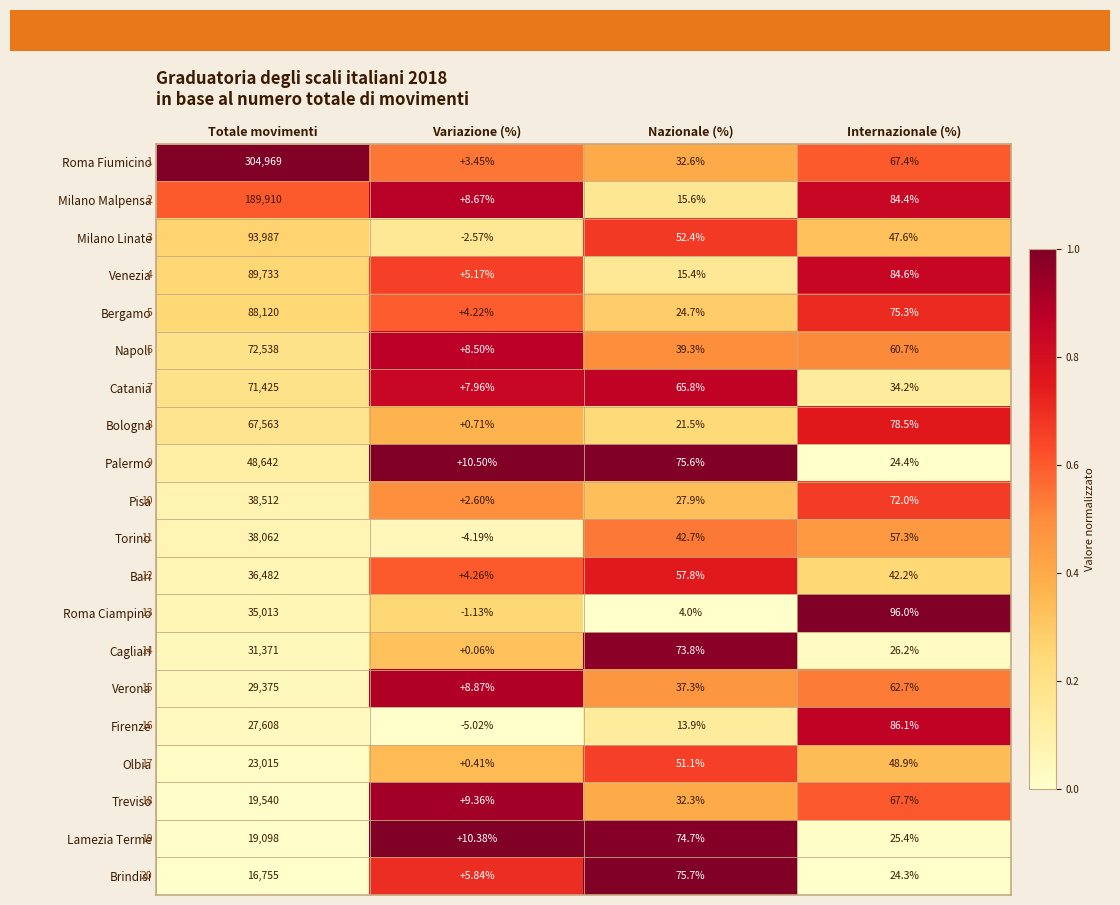

Between Totale movimenti and Internazionale (%), which series saw the biggest shift?

Roma Fiumicino